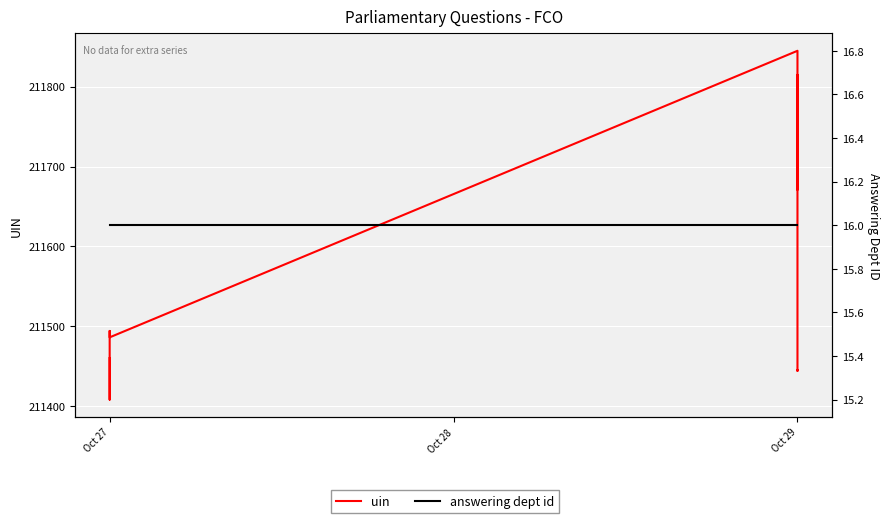

True or false: answering dept id and uin intersect in this chart.

False